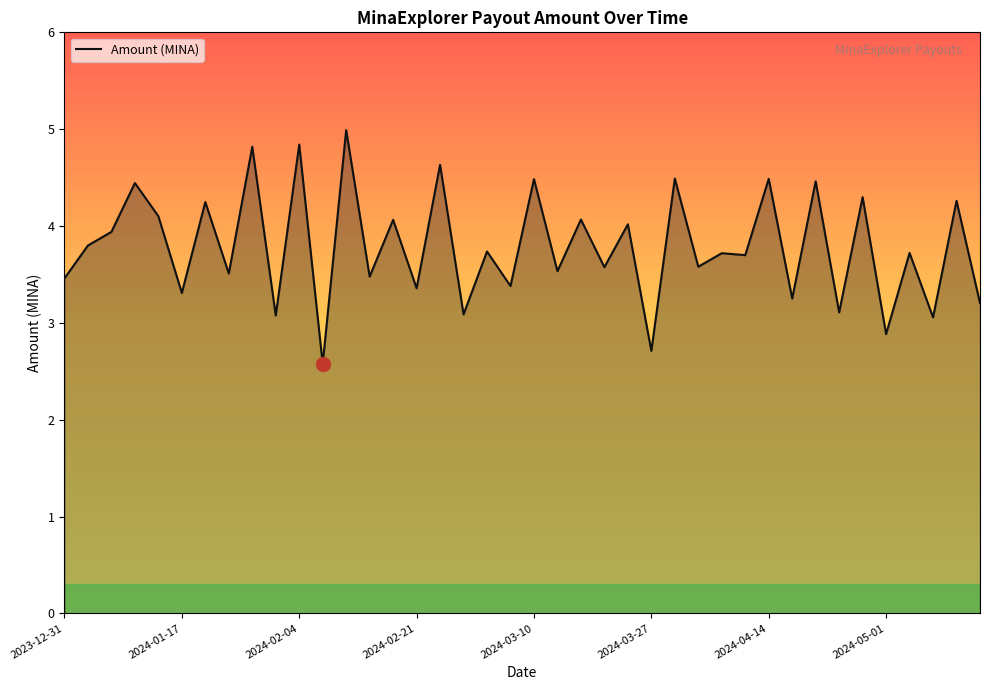

What is the sum of all values?

151.5